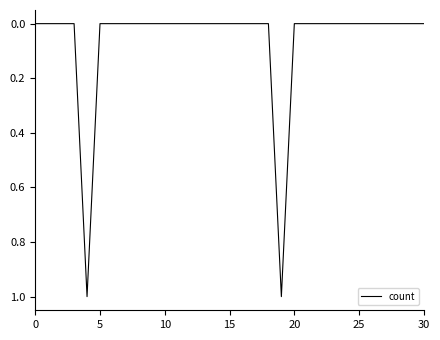

Does the chart have visible grid lines?

No